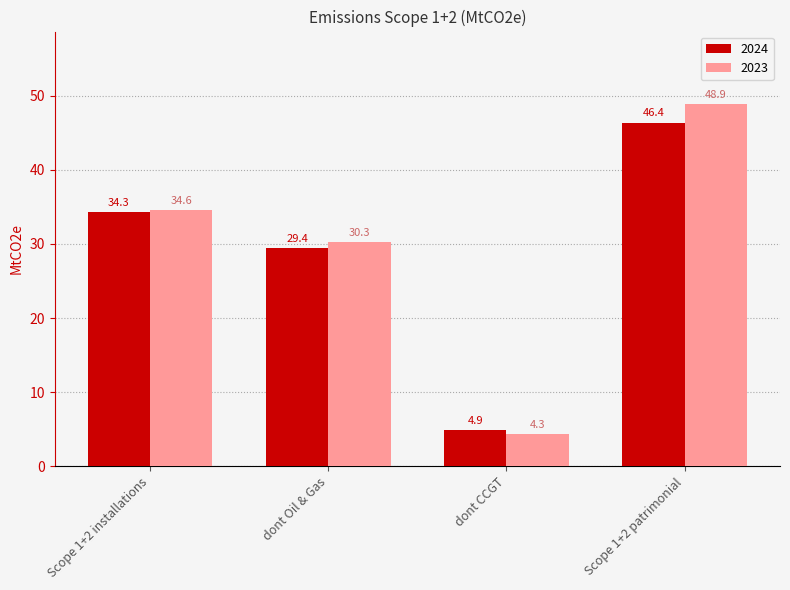

Rank the series by their average value, from lowest to highest.

2024, 2023